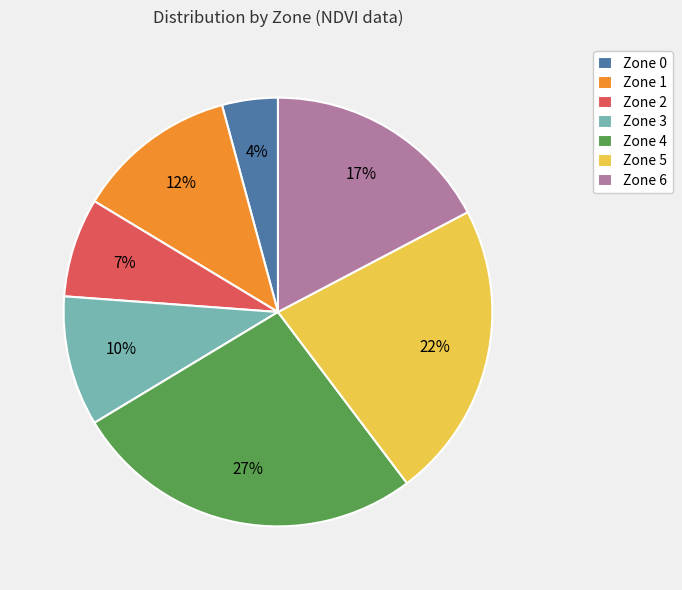

Do Zone 6 and Zone 5 together represent more than half of the pie?

No